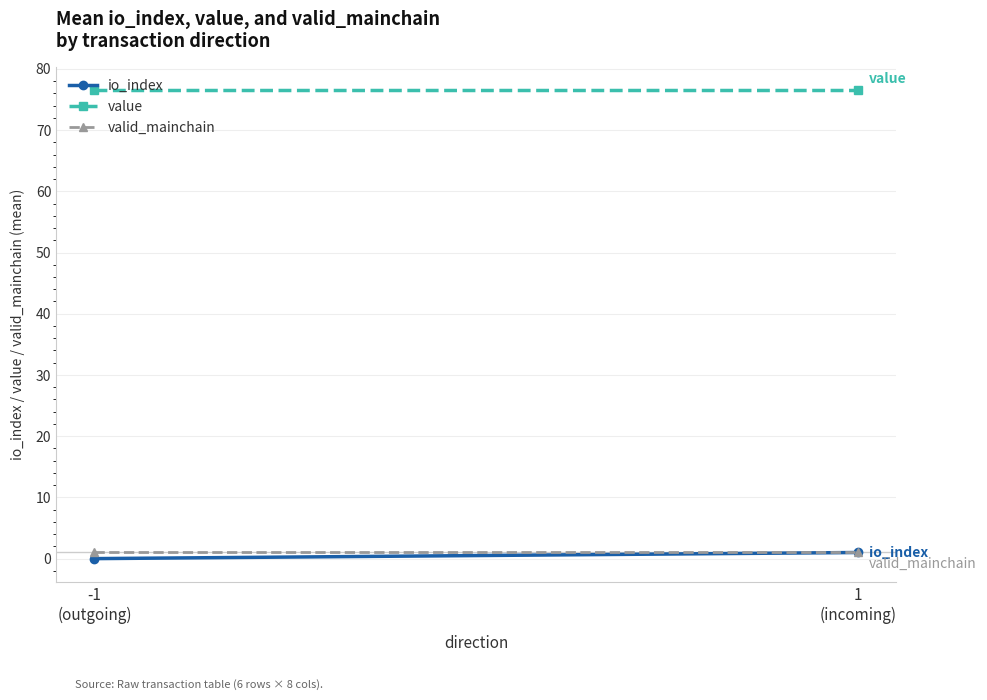

The io_index series shows 1.4 at 1
(incoming). True or false?

False